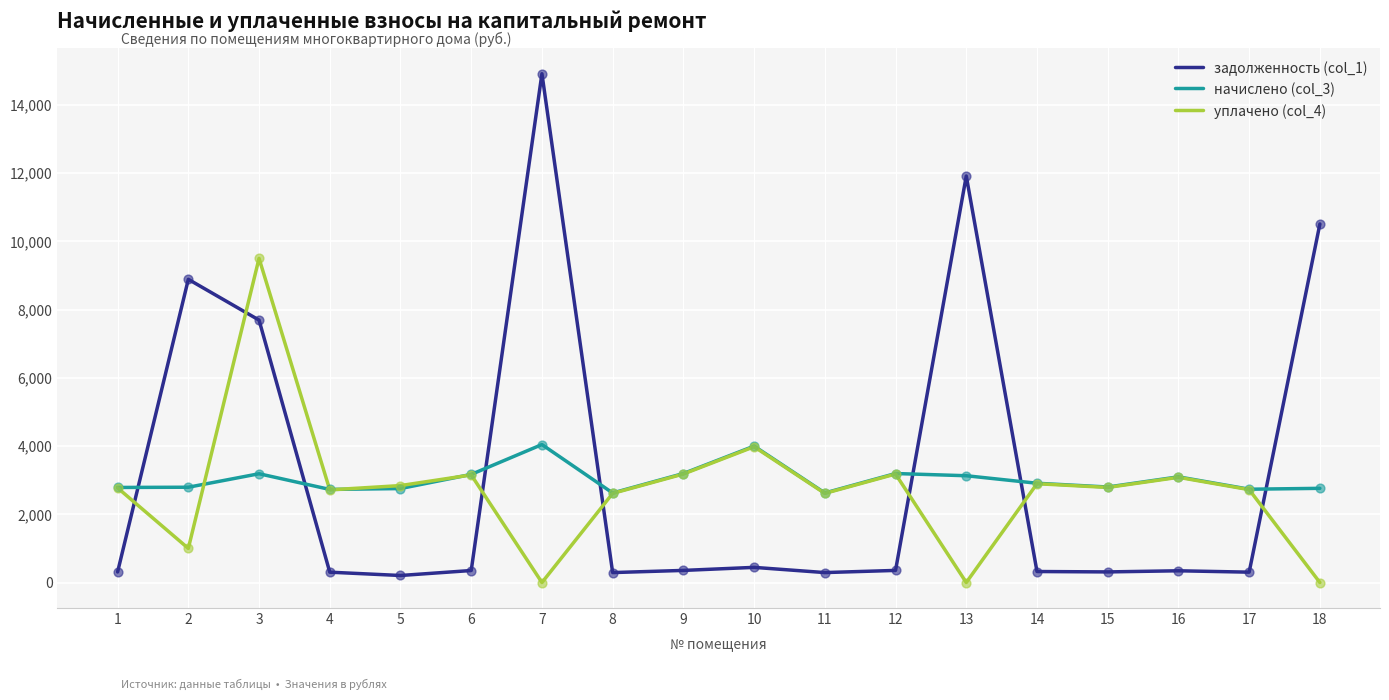

Which series has the largest range (max minus min)?

задолженность (col_1)